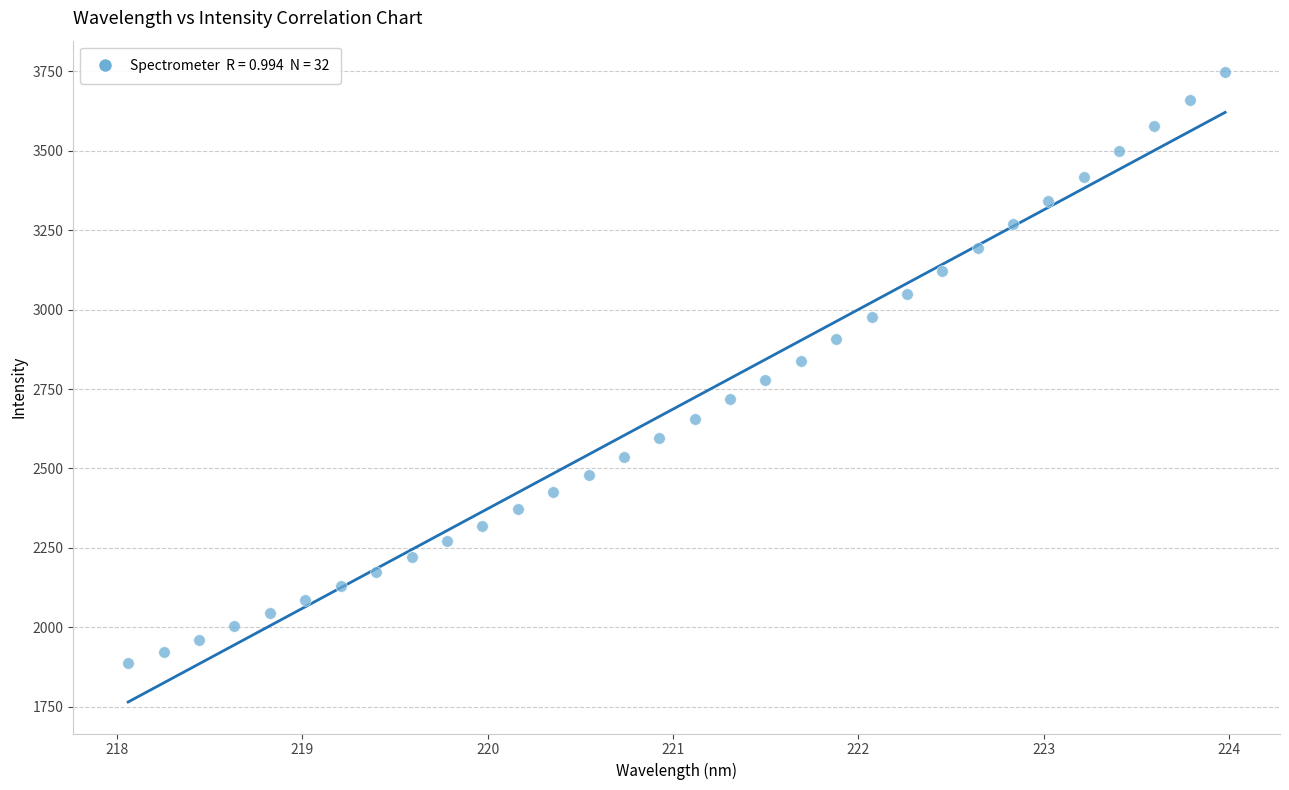

What is the range of Y values (max minus min)?

1860.8